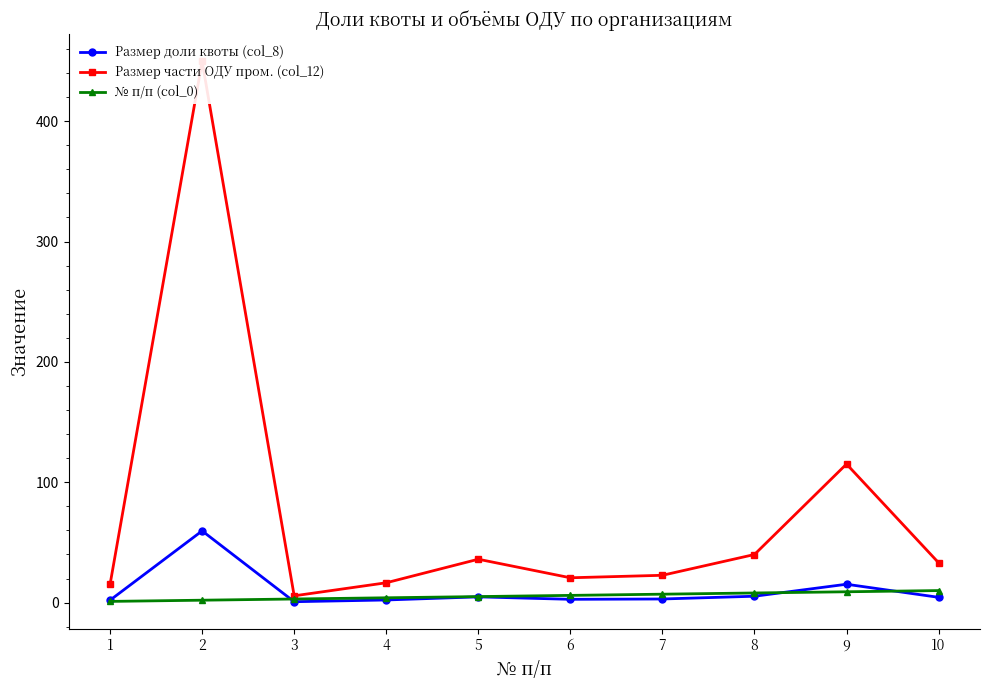

Rank the categories by № п/п (col_0) value from lowest to highest.

1, 2, 3, 4, 5, 6, 7, 8, 9, 10